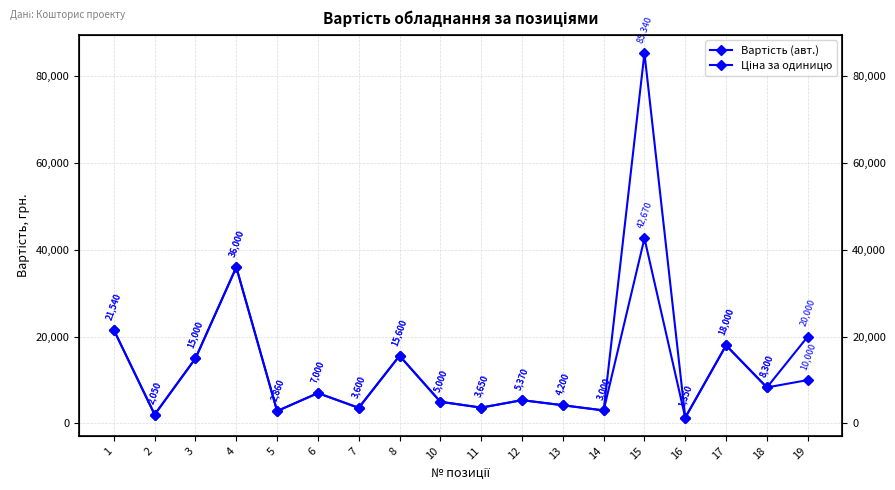

Which series has the largest total across all categories?

Вартість (авт.)